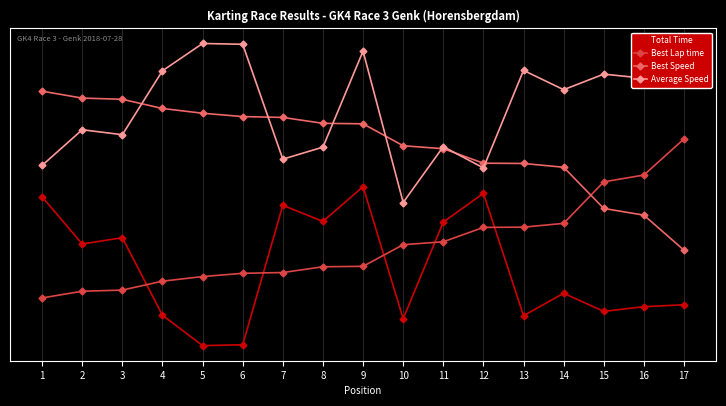

Does the chart display data point markers on the line(s)?

Yes